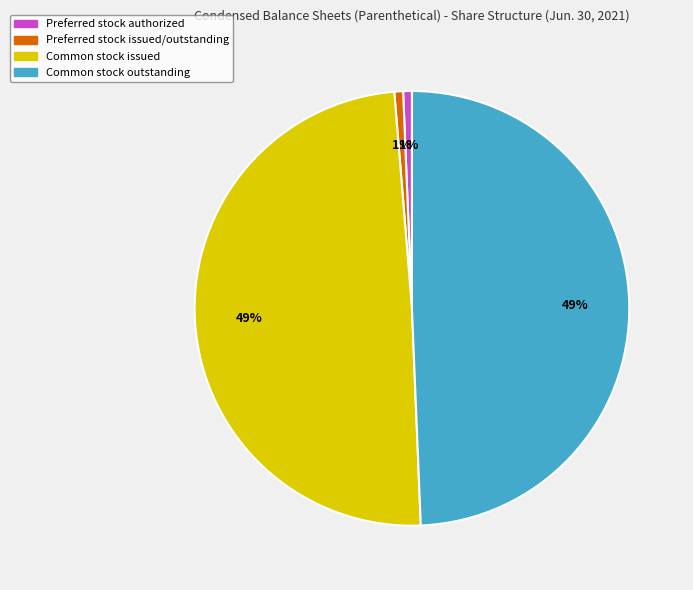

To the nearest percent, what percentage of the pie is Common stock outstanding?

49%